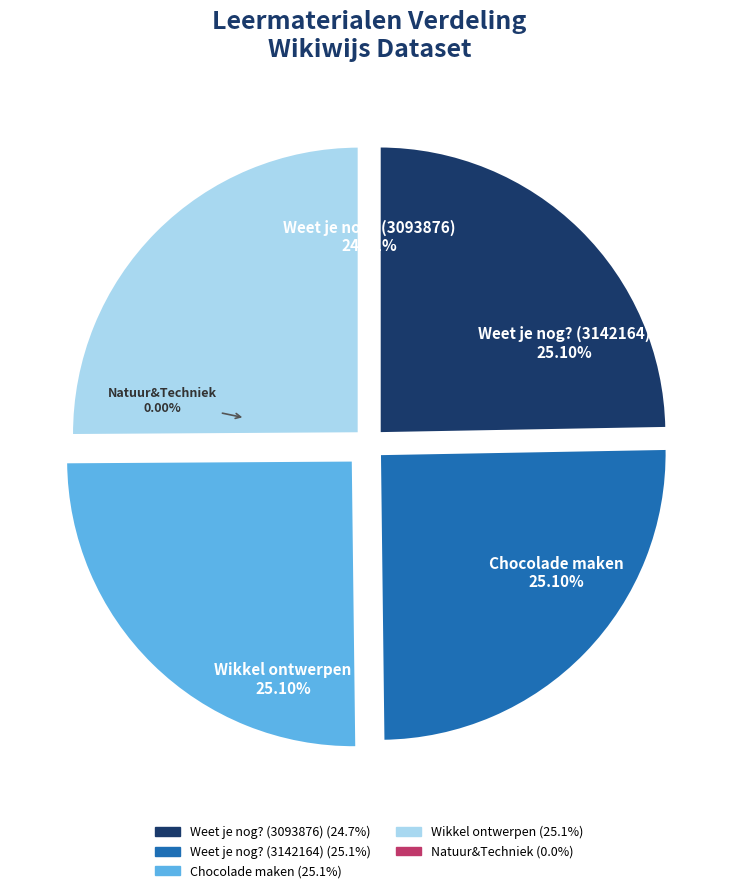

Does Natuur&Techniek represent more than half of the total?

No